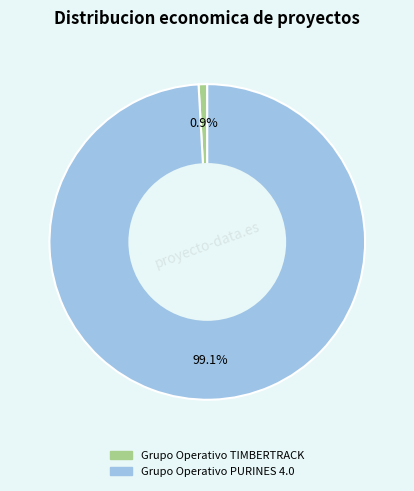

Is the sum of Grupo Operativo PURINES 4.0 and Grupo Operativo TIMBERTRACK greater than half?

Yes